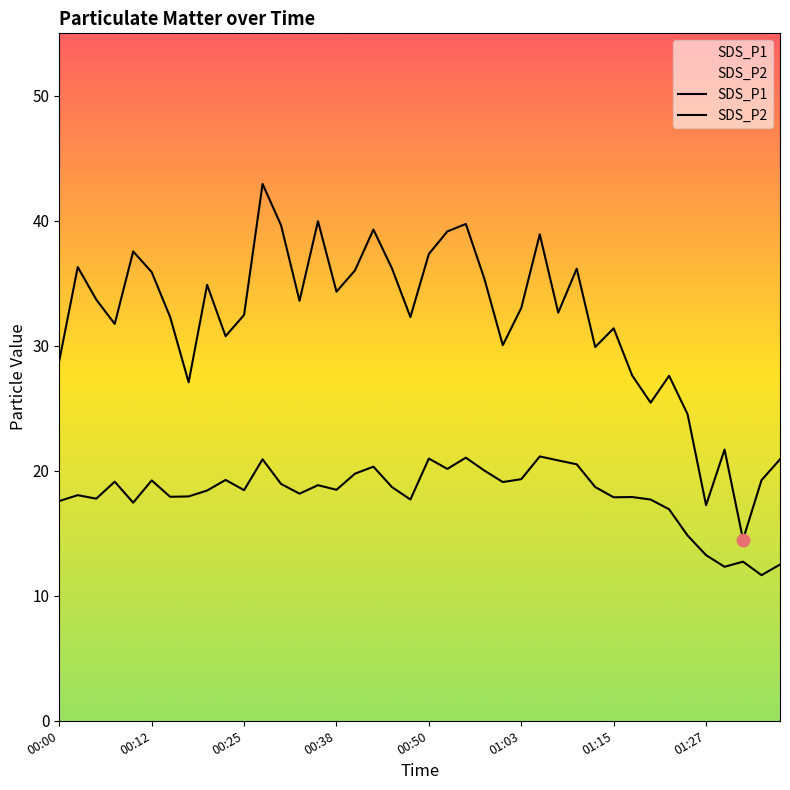

Which series has the widest spread of Y values?

SDS_P1